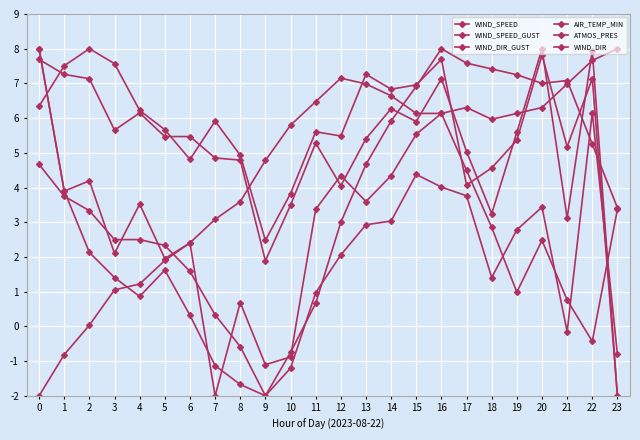

What is the sum of the WIND_SPEED values at 18 and 17?

7.3